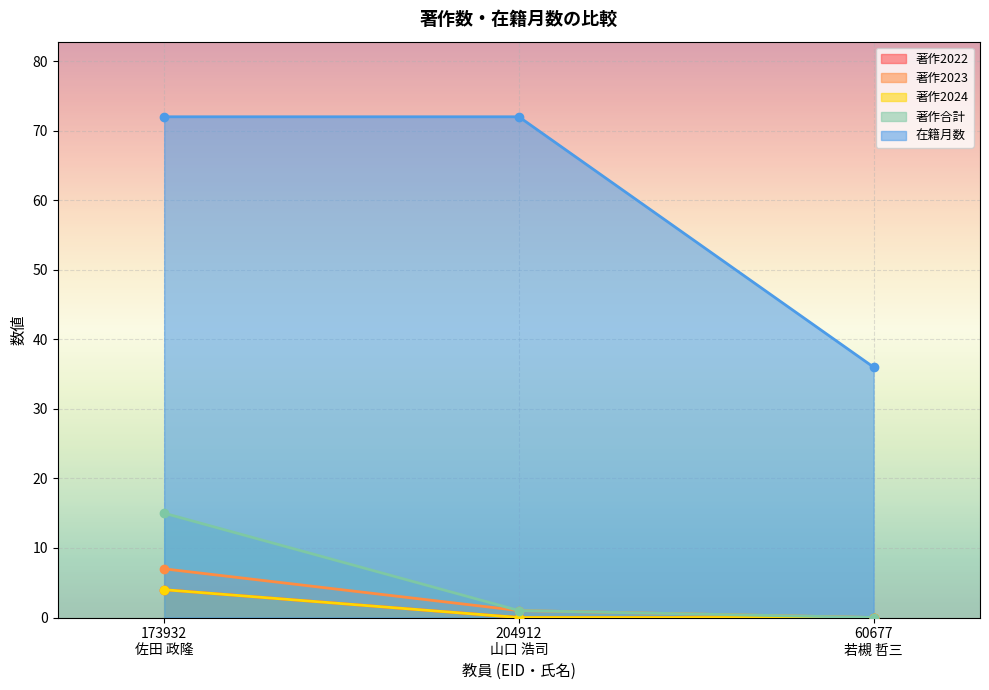

What is the total value across all series at 173932
佐田 政隆?

102